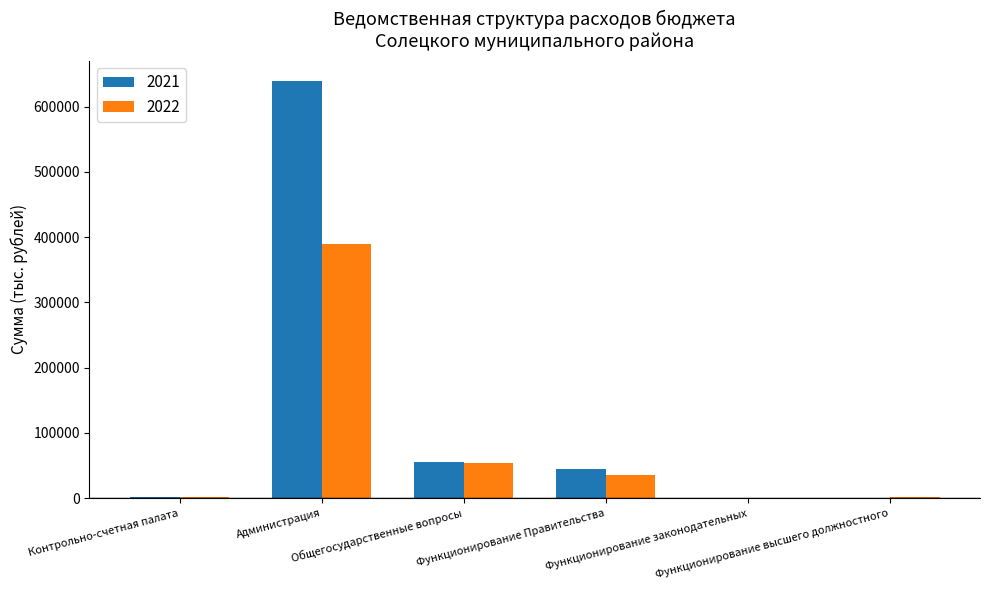

Which series has the largest total across all categories?

2021